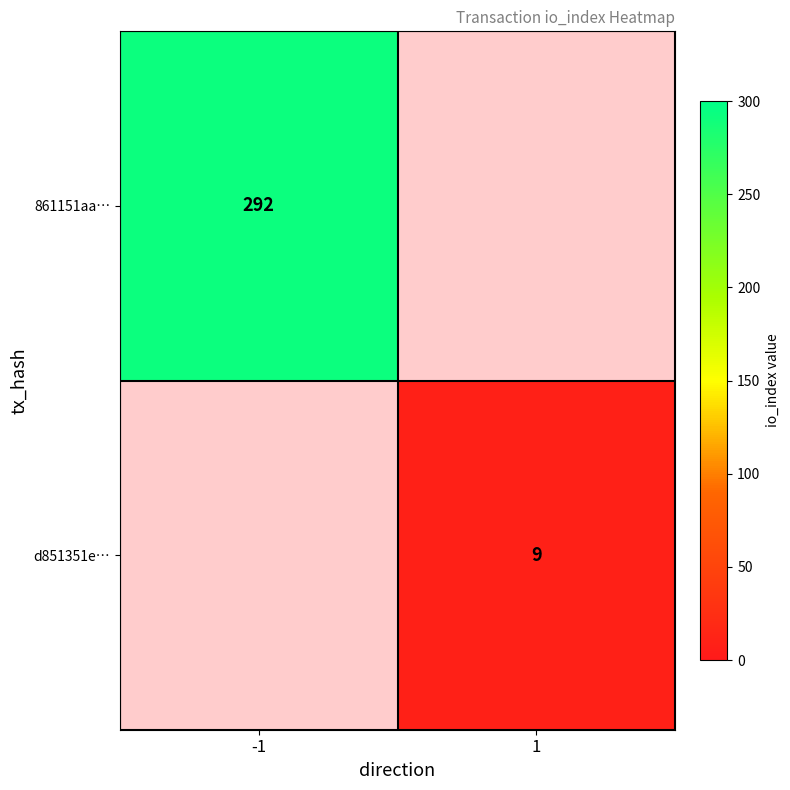

The d851351e… series shows 2 at 1. True or false?

False